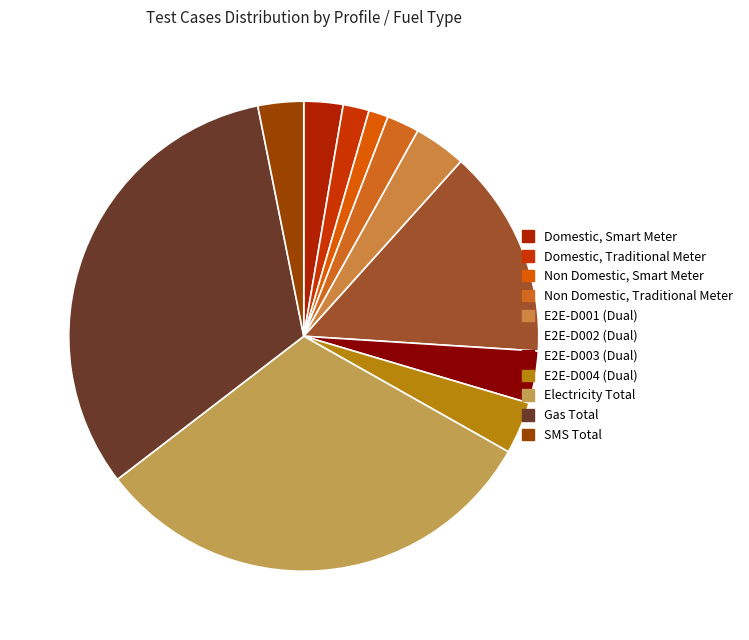

Does any single category account for the majority?

No